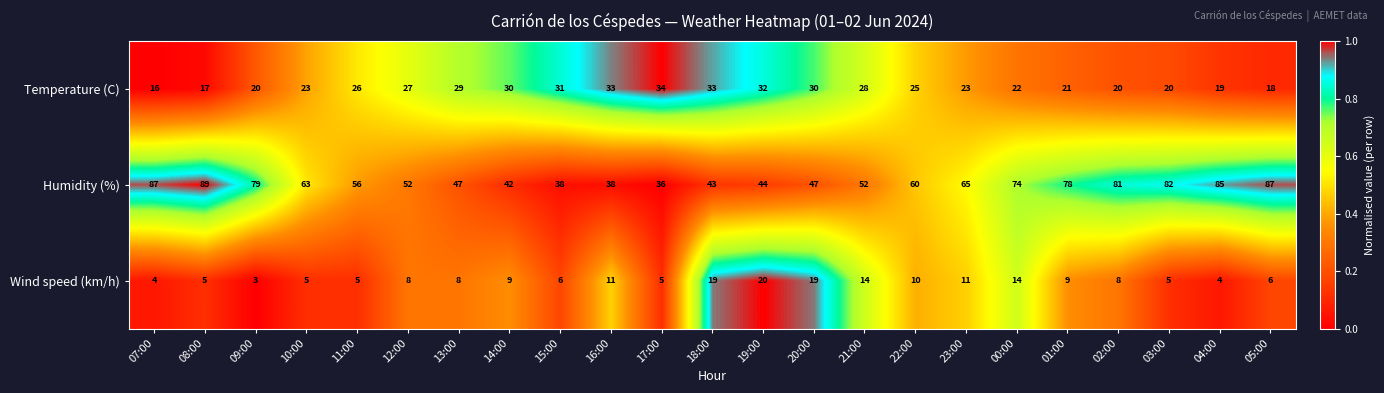

What is the average value of the Temperature (C) series?

25